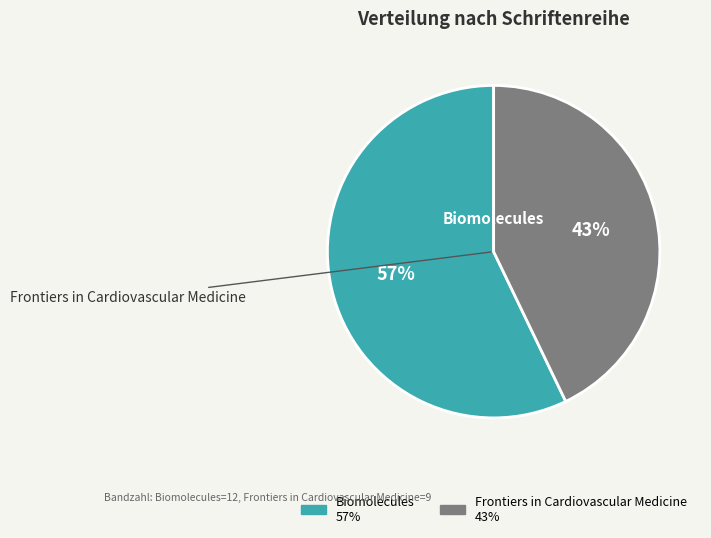

Rank the categories by value from highest to lowest.

Biomolecules, Frontiers in Cardiovascular Medicine